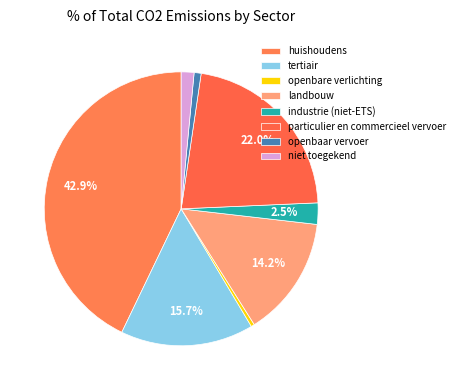

Is there any slice that represents more than half of the pie?

No